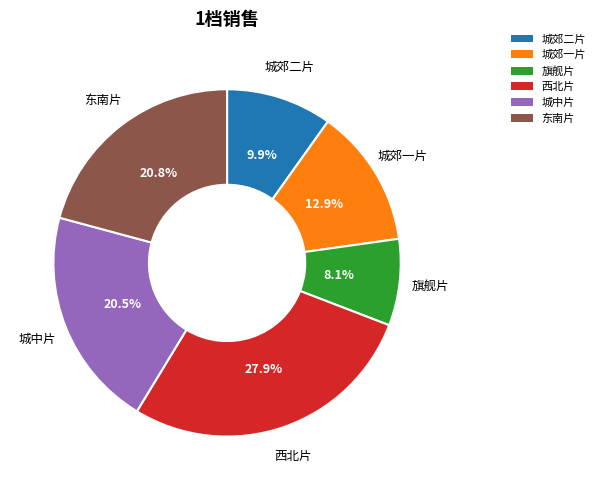

Which has a higher value, 城郊二片 or 城郊一片?

城郊一片